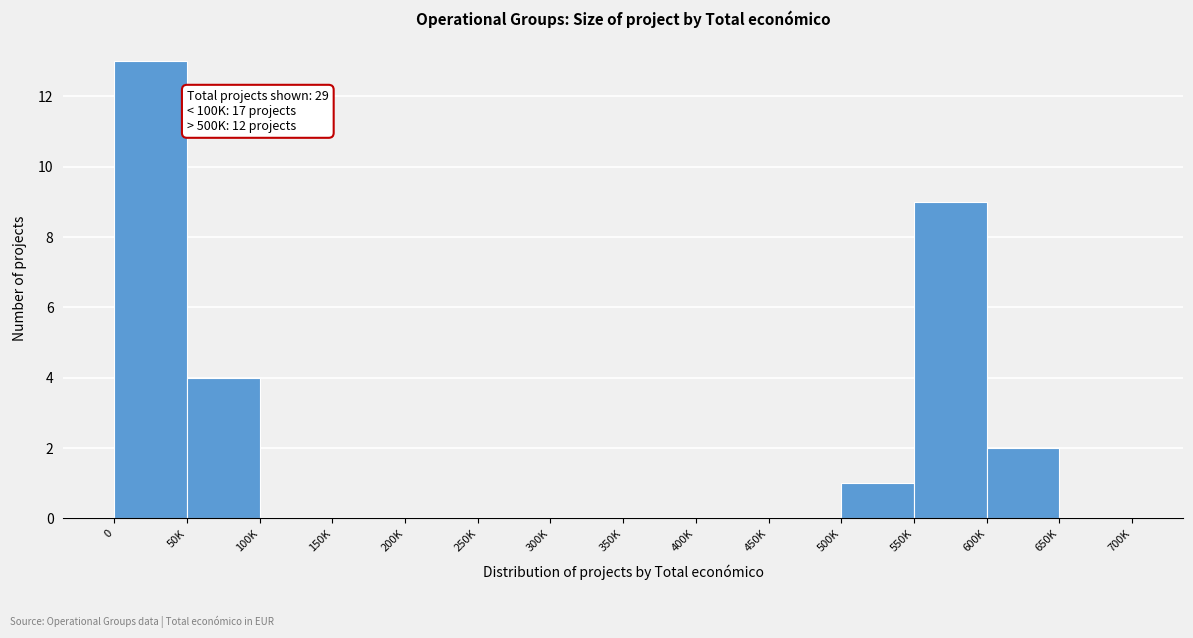

Reading right to left, what are all the values shown in this chart?

650K=0	600K=2	550K=9	500K=1	450K=0	400K=0	350K=0	300K=0	250K=0	200K=0	150K=0	100K=0	50K=4	0=13